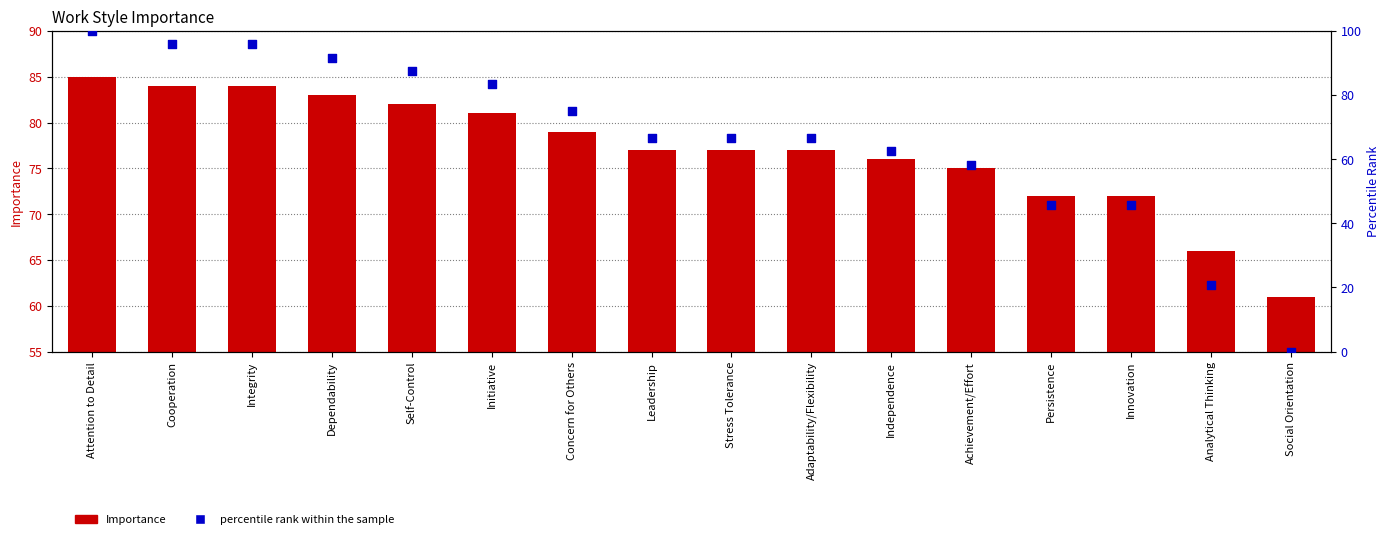

Which series has the largest Y range (max minus min)?

percentile rank within the sample